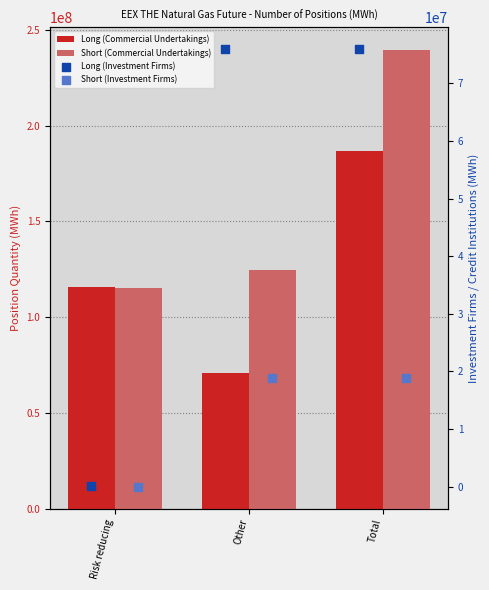

At how many categories does at least one series exceed 4289622?

3